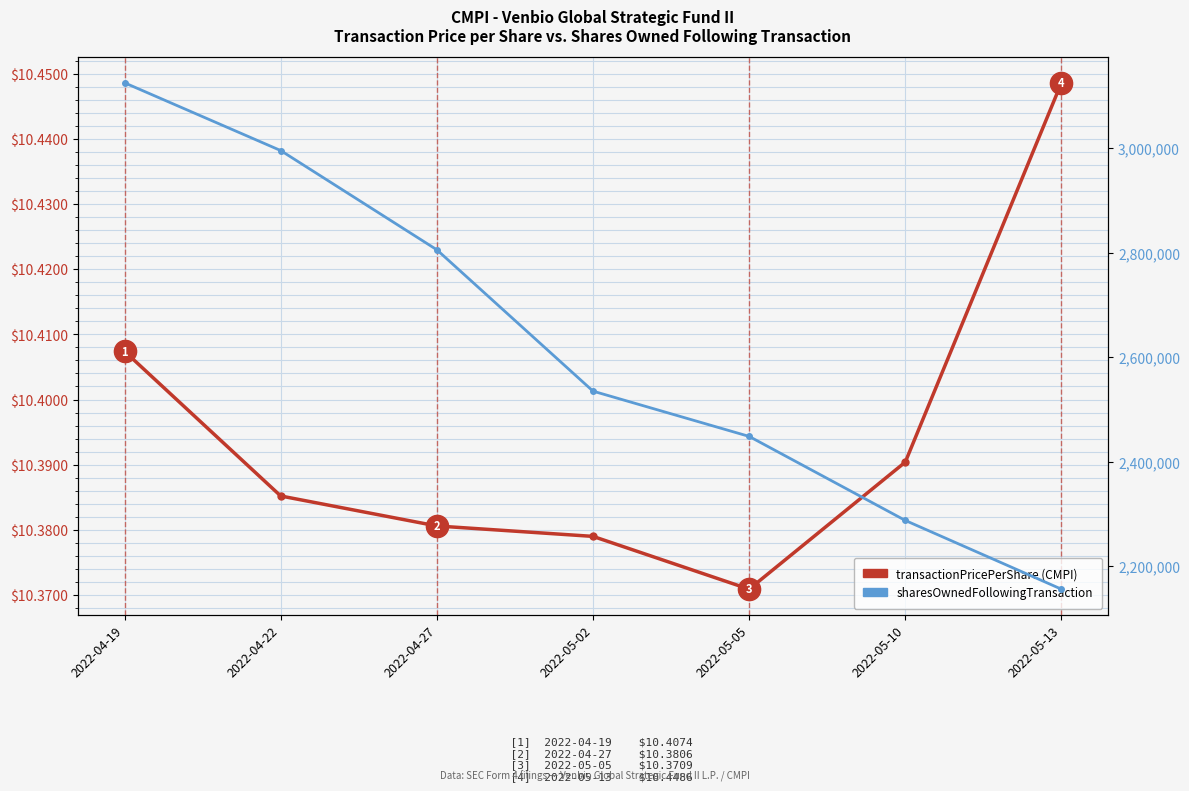

Does the chart display data point markers on the line(s)?

Yes